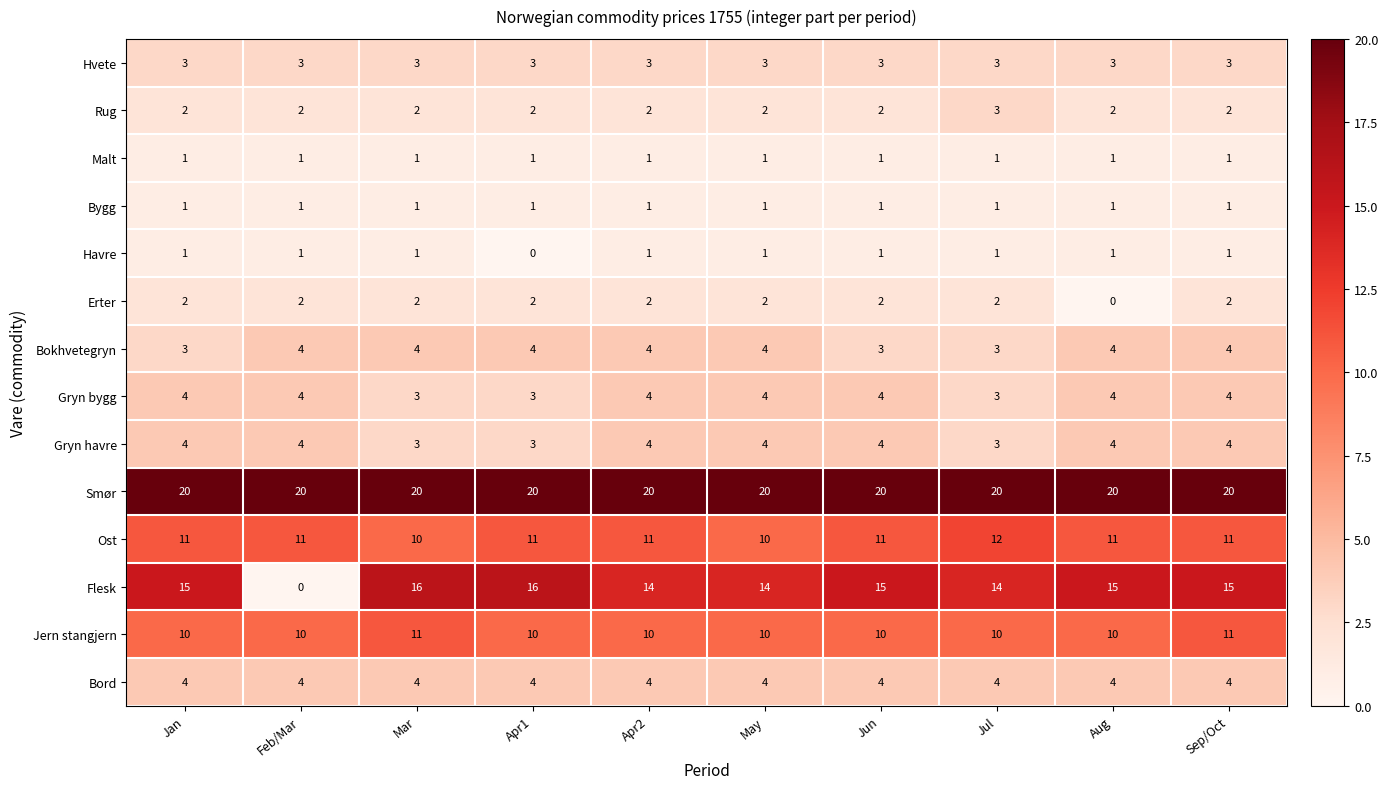

Count the Gryn havre values in the range 3 to 4.

10